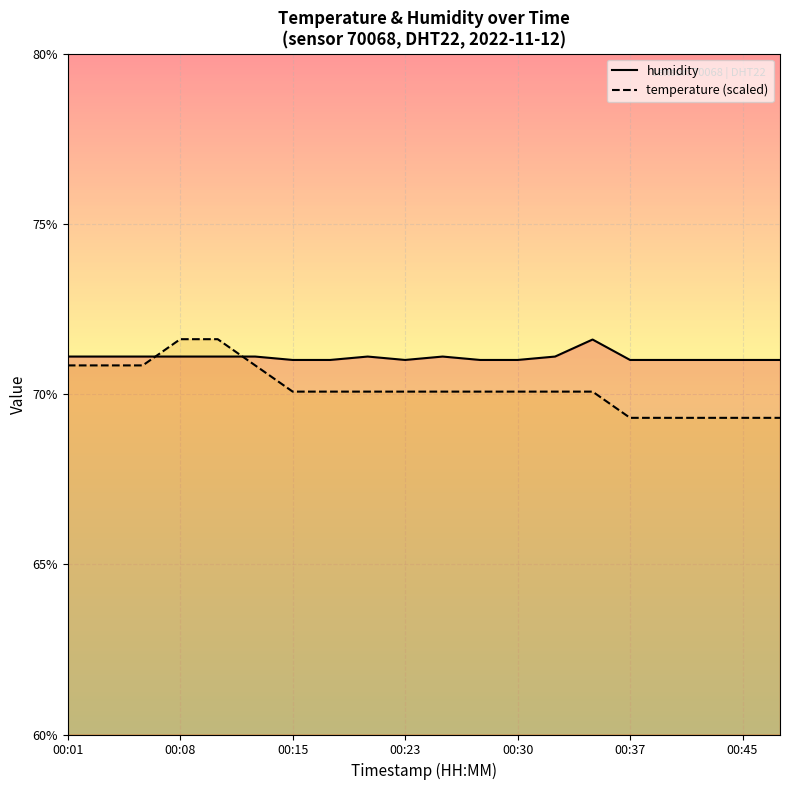

Count the number of data series in this chart.

2